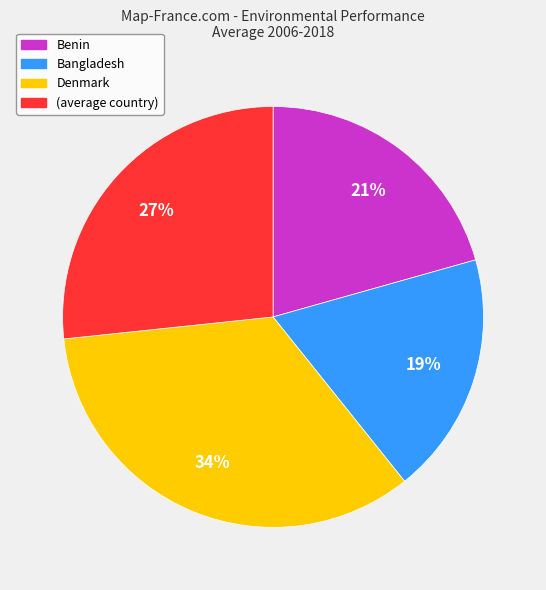

Which slice is the smallest?

Bangladesh